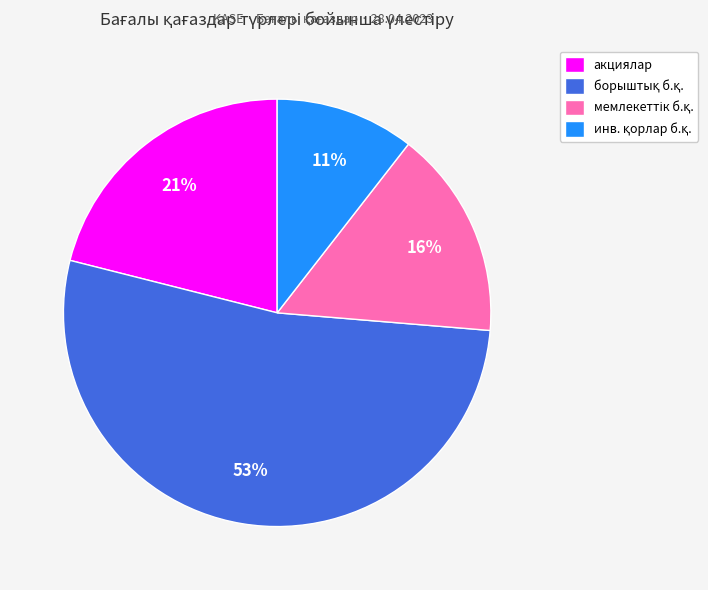

What percentage is the акциялар slice, to the nearest percent?

21%